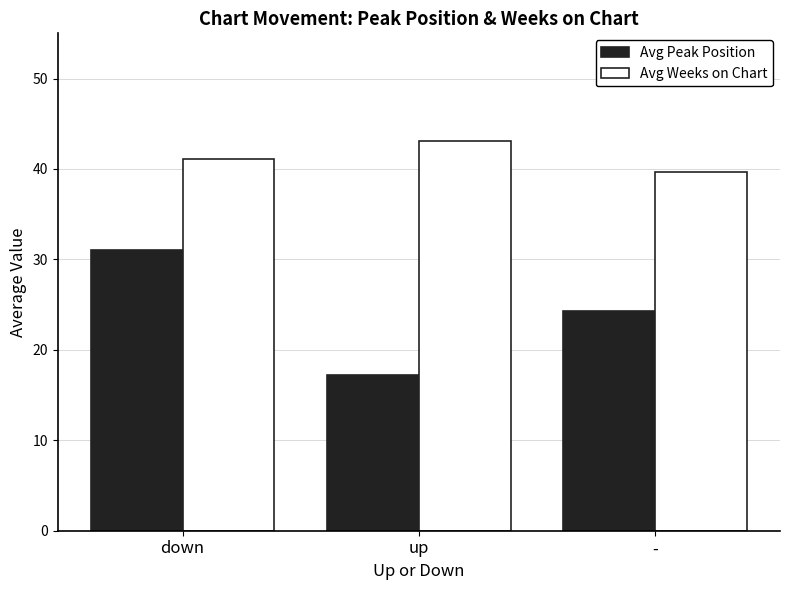

What is the total value across all series at up?

60.3